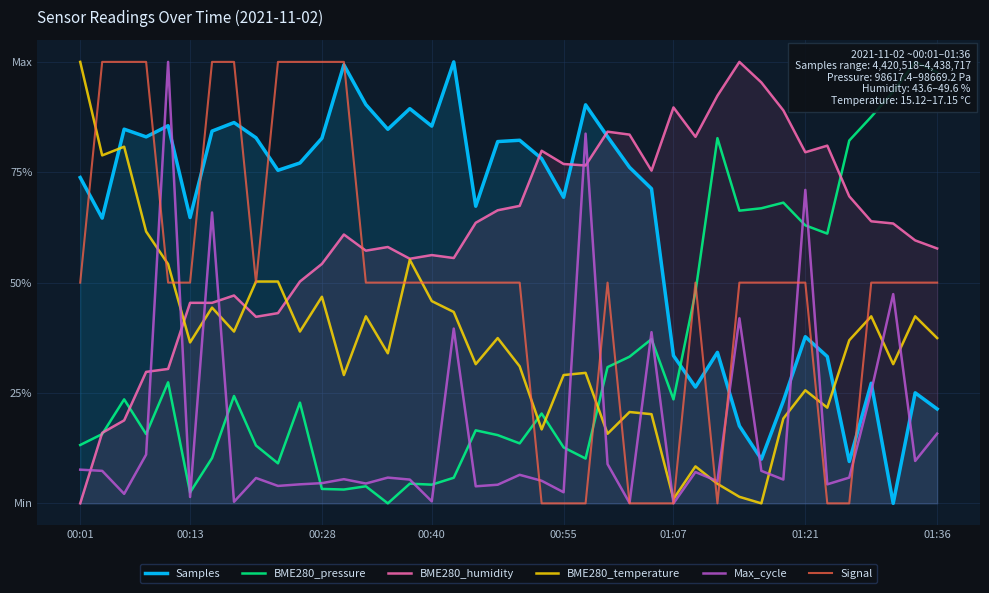

What is the difference between the maximum and second lowest values in the BME280_temperature series?

1.0